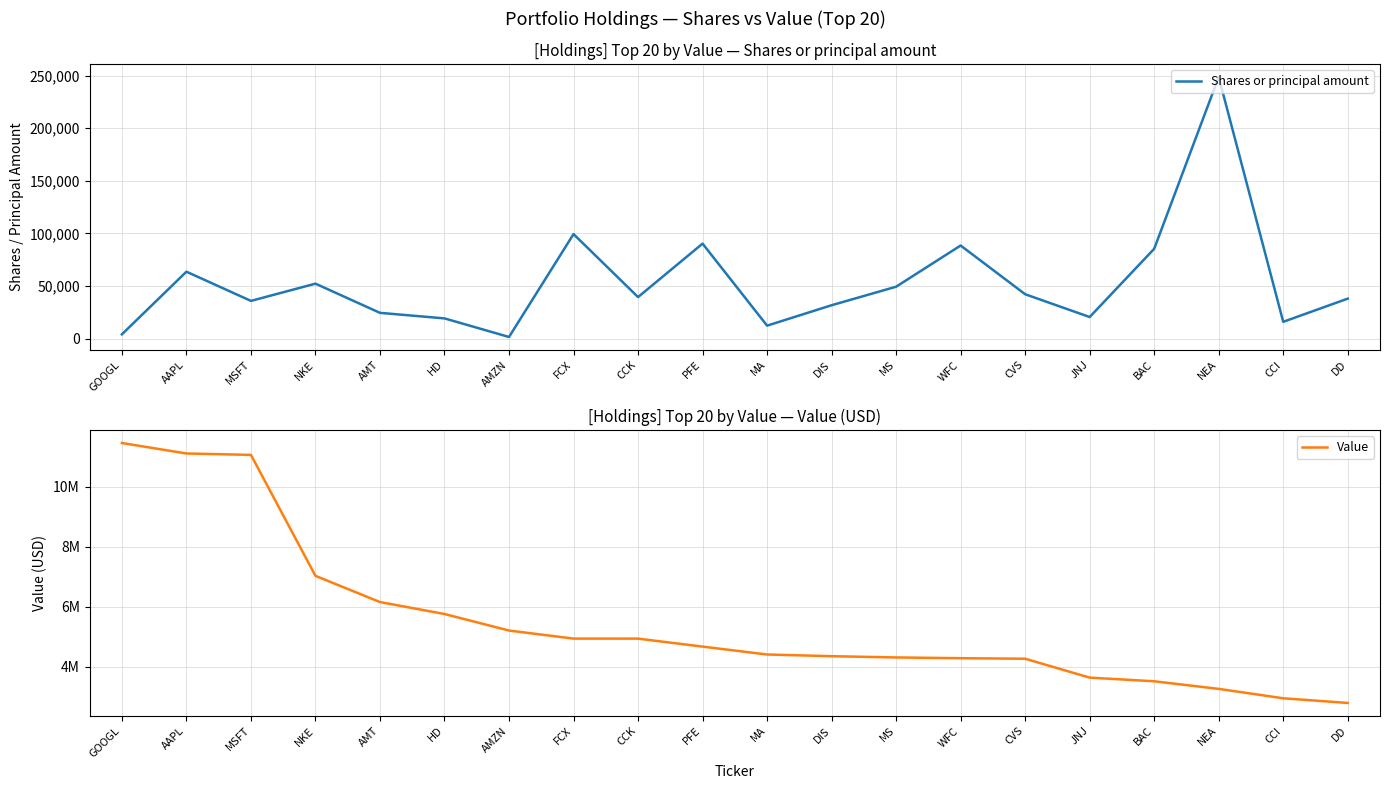

True or false: Value and Shares or principal amount cross at least once.

False